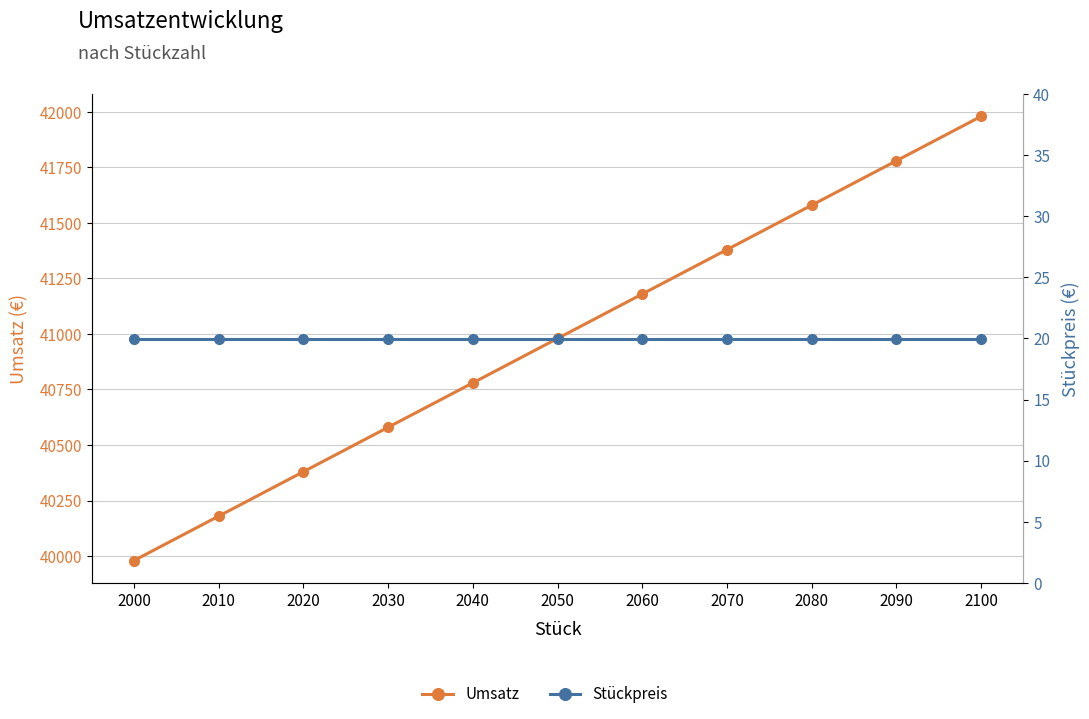

True or false: Stückpreis and Umsatz intersect in this chart.

False